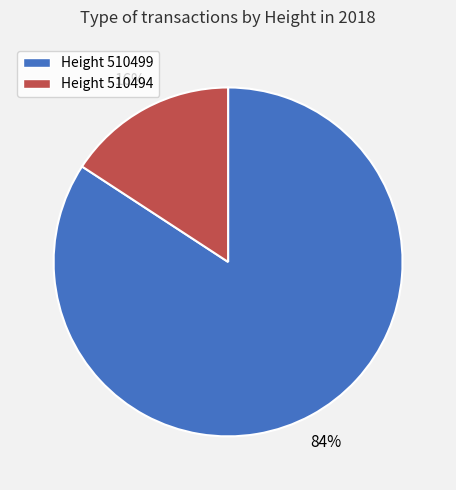

Do Height 510499 and Height 510494 together represent more than half of the pie?

Yes